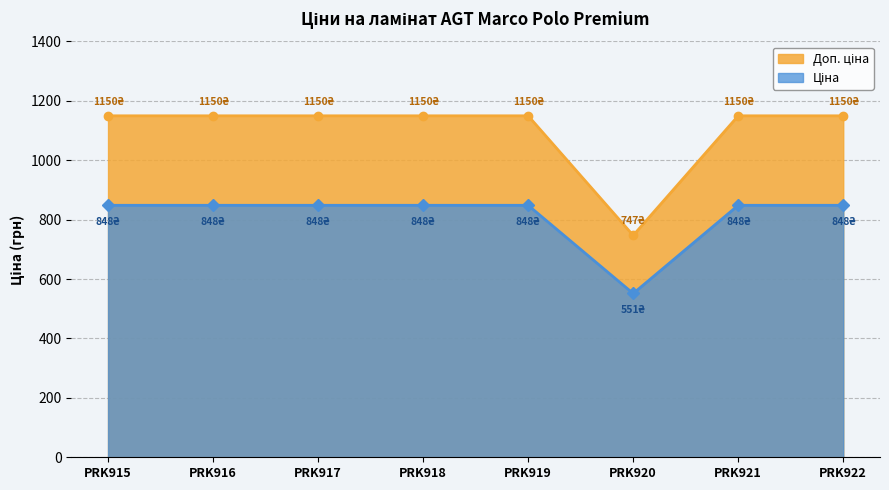

What is the difference between the highest and lowest values at PRK917?

301.3